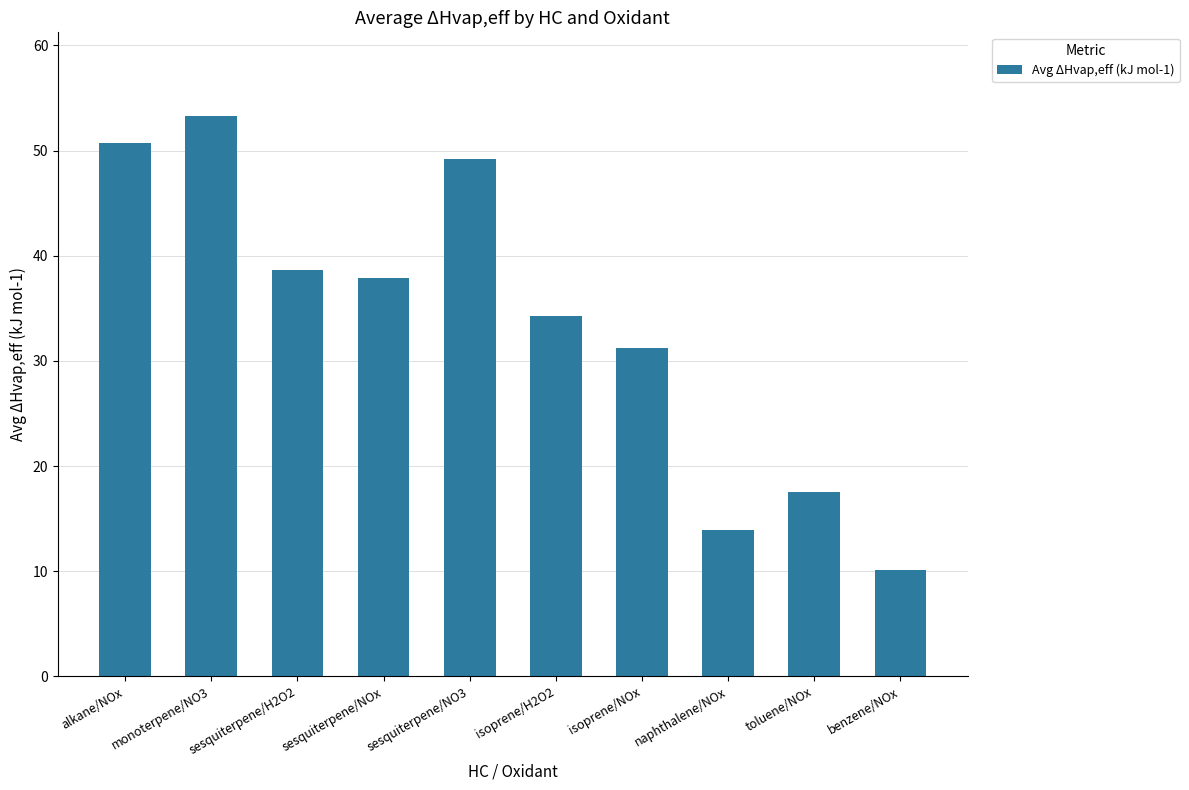

What is the sum of all values?

336.7